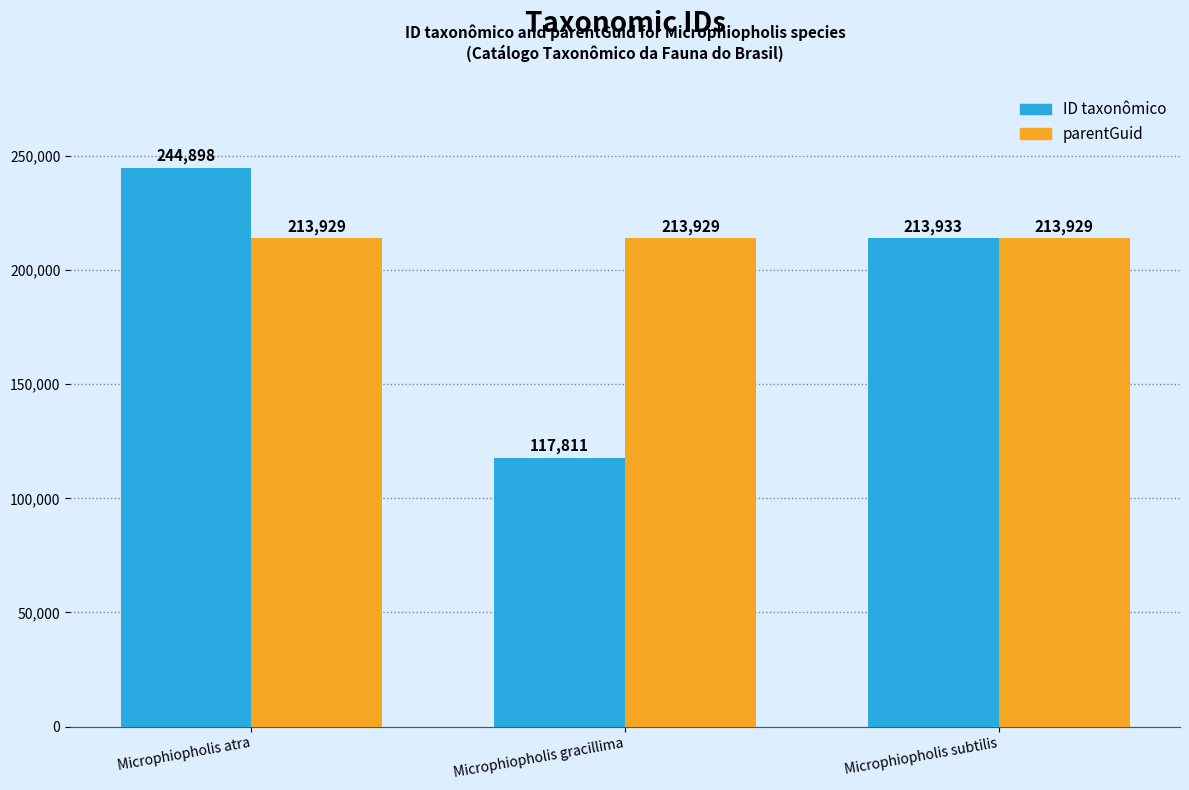

Which series changed the most between Microphiopholis atra and Microphiopholis subtilis?

ID taxonômico